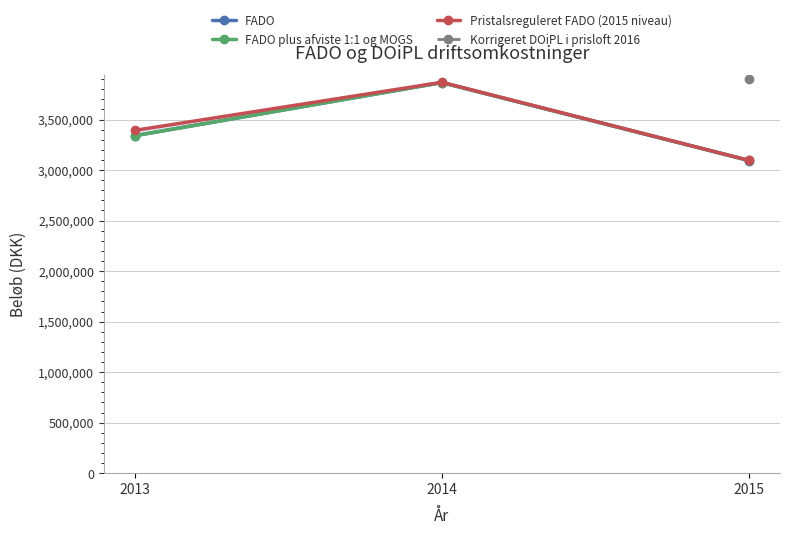

What are all the series names shown in the legend?

FADO, FADO plus afviste 1:1 og MOGS, Pristalsreguleret FADO (2015 niveau), Korrigeret DOiPL i prisloft 2016